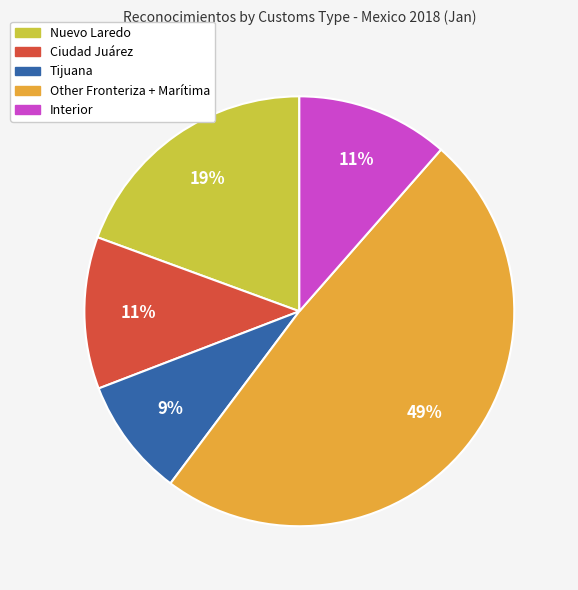

Is there a majority slice in this chart?

No